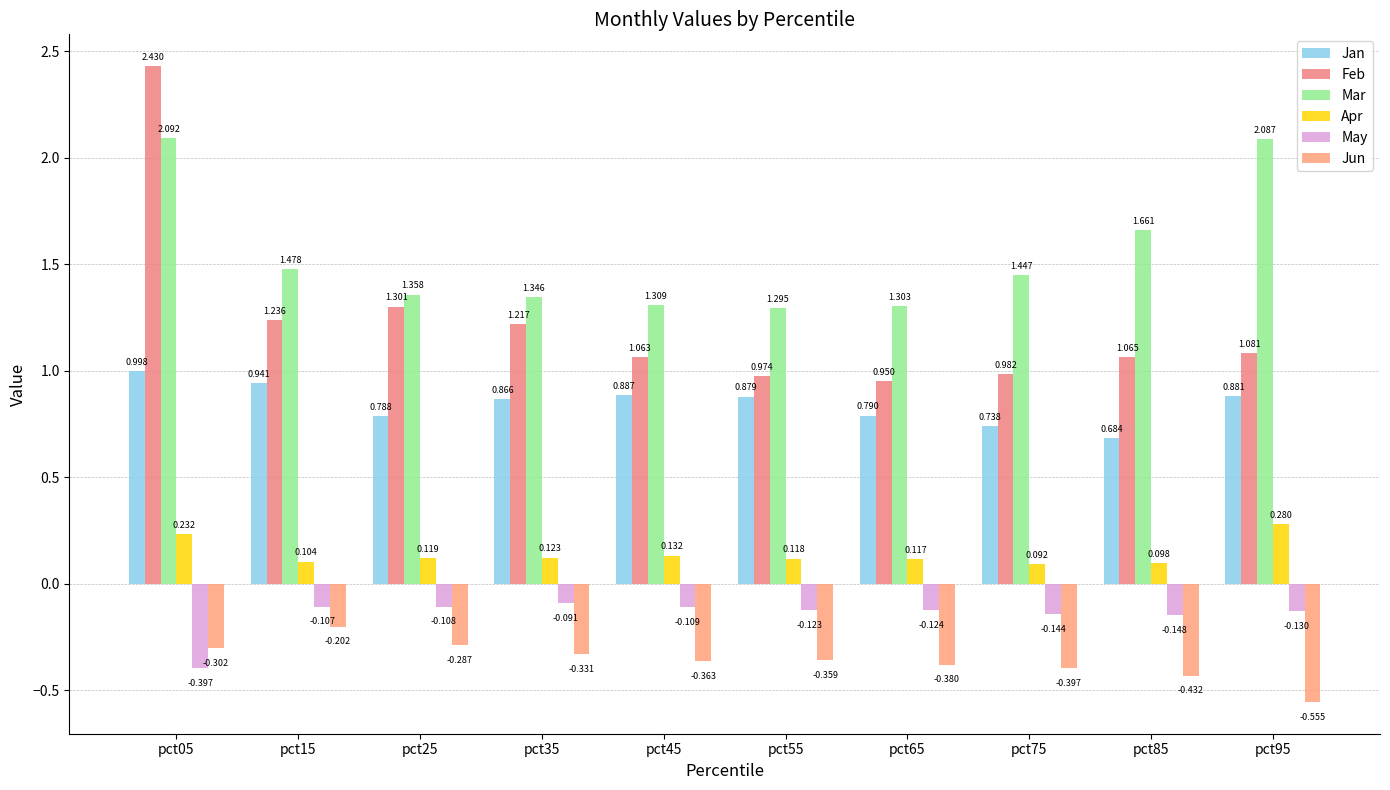

Reading left to right, what are all the values shown in this chart?

Jan: pct05=1.0	pct15=0.9	pct25=0.8	pct35=0.9	pct45=0.9	pct55=0.9	pct65=0.8	pct75=0.7	pct85=0.7	pct95=0.9
Feb: pct05=2.4	pct15=1.2	pct25=1.3	pct35=1.2	pct45=1.1	pct55=1.0	pct65=0.9	pct75=1.0	pct85=1.1	pct95=1.1
Mar: pct05=2.1	pct15=1.5	pct25=1.4	pct35=1.3	pct45=1.3	pct55=1.3	pct65=1.3	pct75=1.4	pct85=1.7	pct95=2.1
Apr: pct05=0.2	pct15=0.1	pct25=0.1	pct35=0.1	pct45=0.1	pct55=0.1	pct65=0.1	pct75=0.1	pct85=0.1	pct95=0.3
May: pct05=-0.4	pct15=-0.1	pct25=-0.1	pct35=-0.1	pct45=-0.1	pct55=-0.1	pct65=-0.1	pct75=-0.1	pct85=-0.1	pct95=-0.1
Jun: pct05=-0.3	pct15=-0.2	pct25=-0.3	pct35=-0.3	pct45=-0.4	pct55=-0.4	pct65=-0.4	pct75=-0.4	pct85=-0.4	pct95=-0.6